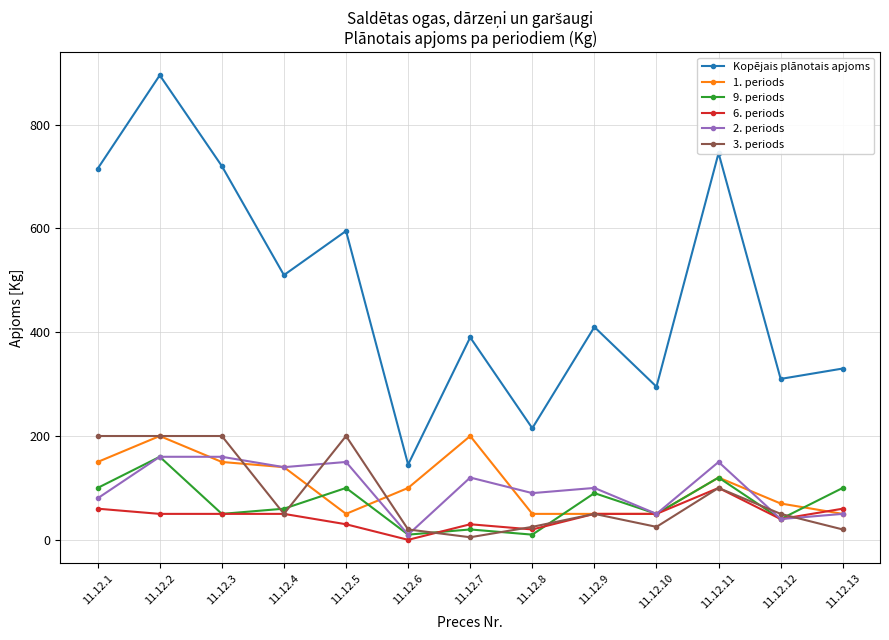

What is the value of the 9. periods point at the 9th from the left?

90